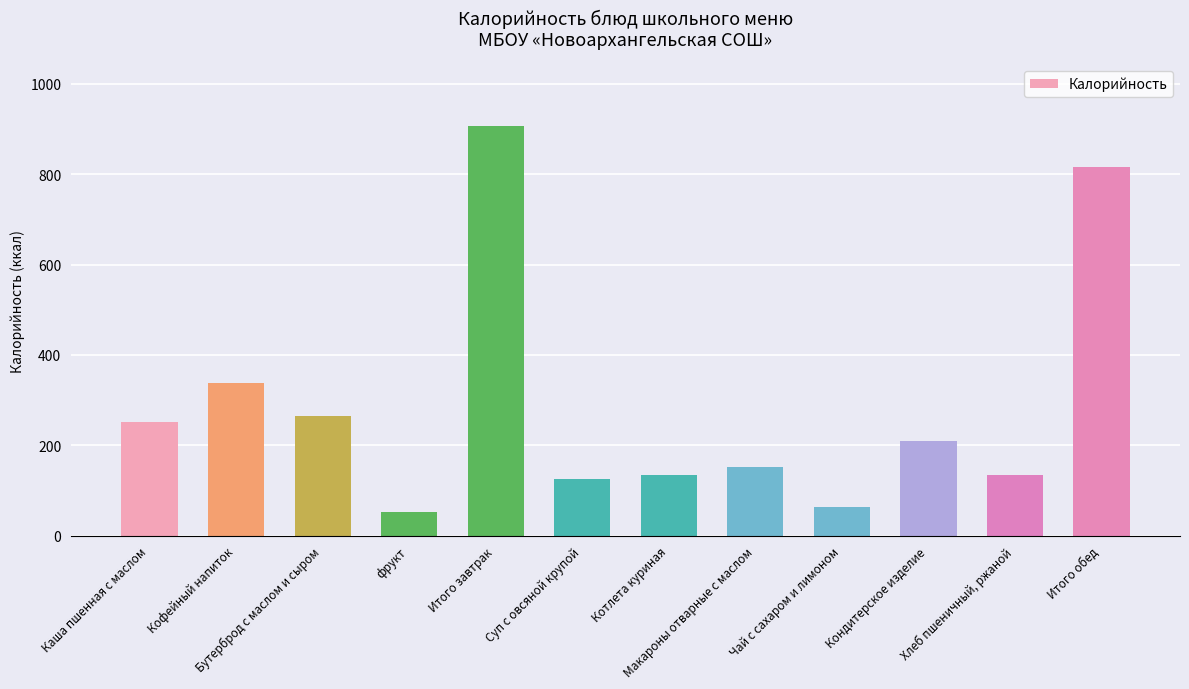

What is the difference between the maximum and minimum values?

854.9